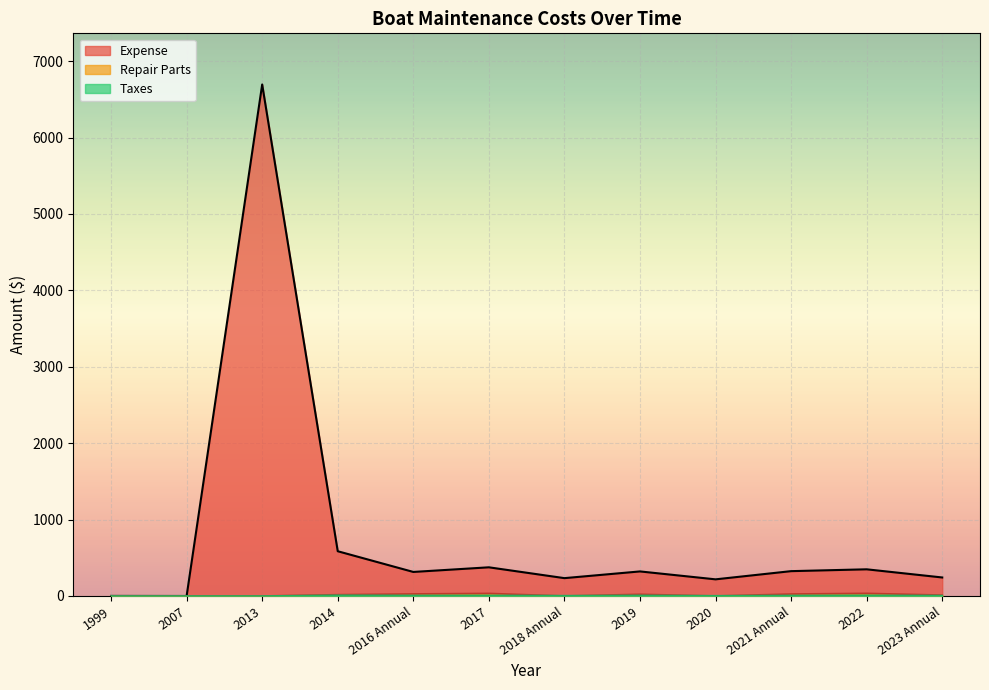

True or false: Repair Parts has a value of -12.7 at 2013.

False